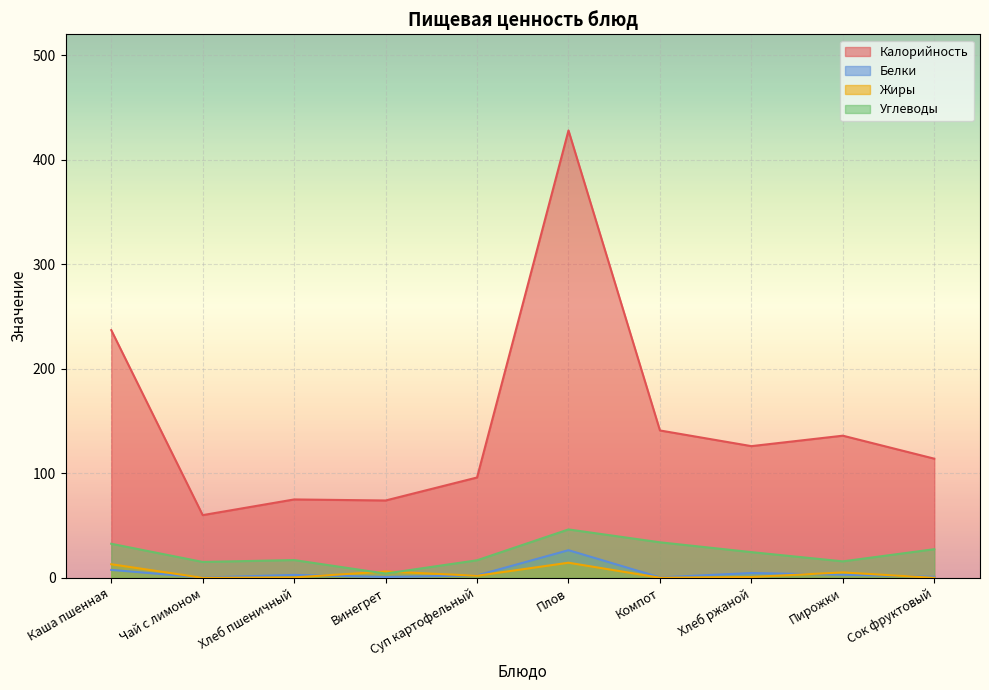

Which series changed the most between Хлеб ржаной and Пирожки?

Калорийность